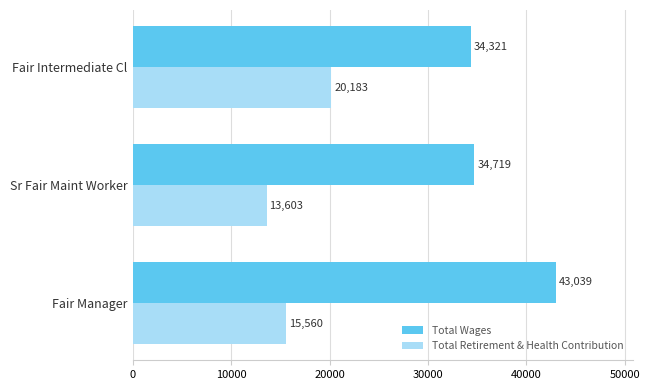

Which series has the largest total across all categories?

Total Wages